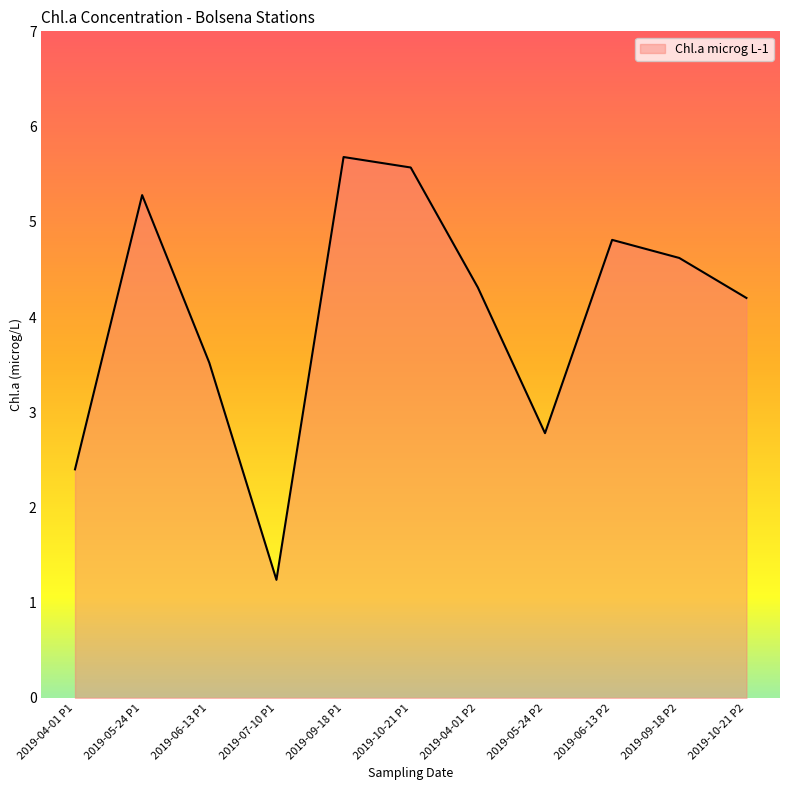

Rank the categories by value from lowest to highest.

2019-07-10 P1, 2019-04-01 P1, 2019-05-24 P2, 2019-06-13 P1, 2019-10-21 P2, 2019-04-01 P2, 2019-09-18 P2, 2019-06-13 P2, 2019-05-24 P1, 2019-10-21 P1, 2019-09-18 P1